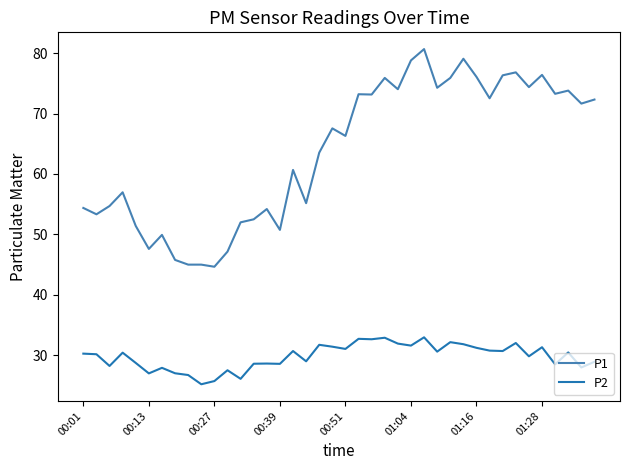

True or false: P2 and P1 cross at least once.

False